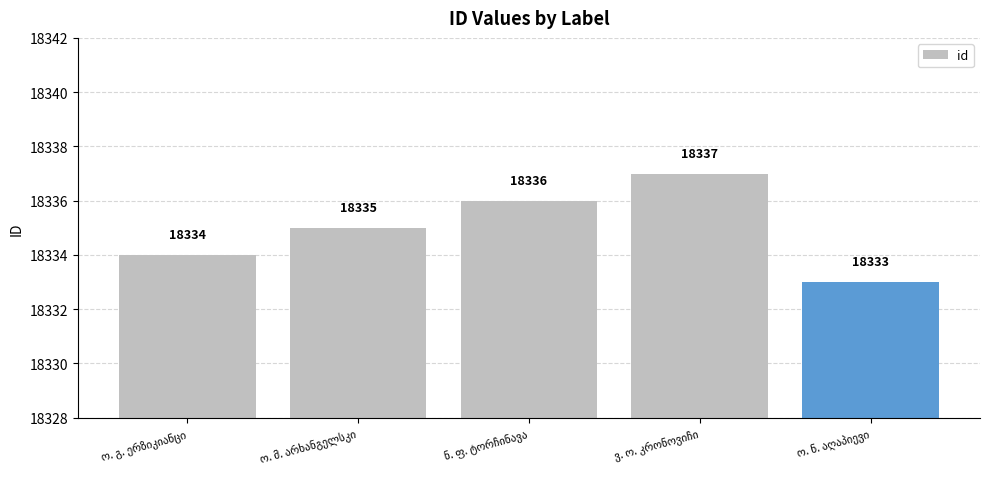

How many values are below 18335?

2